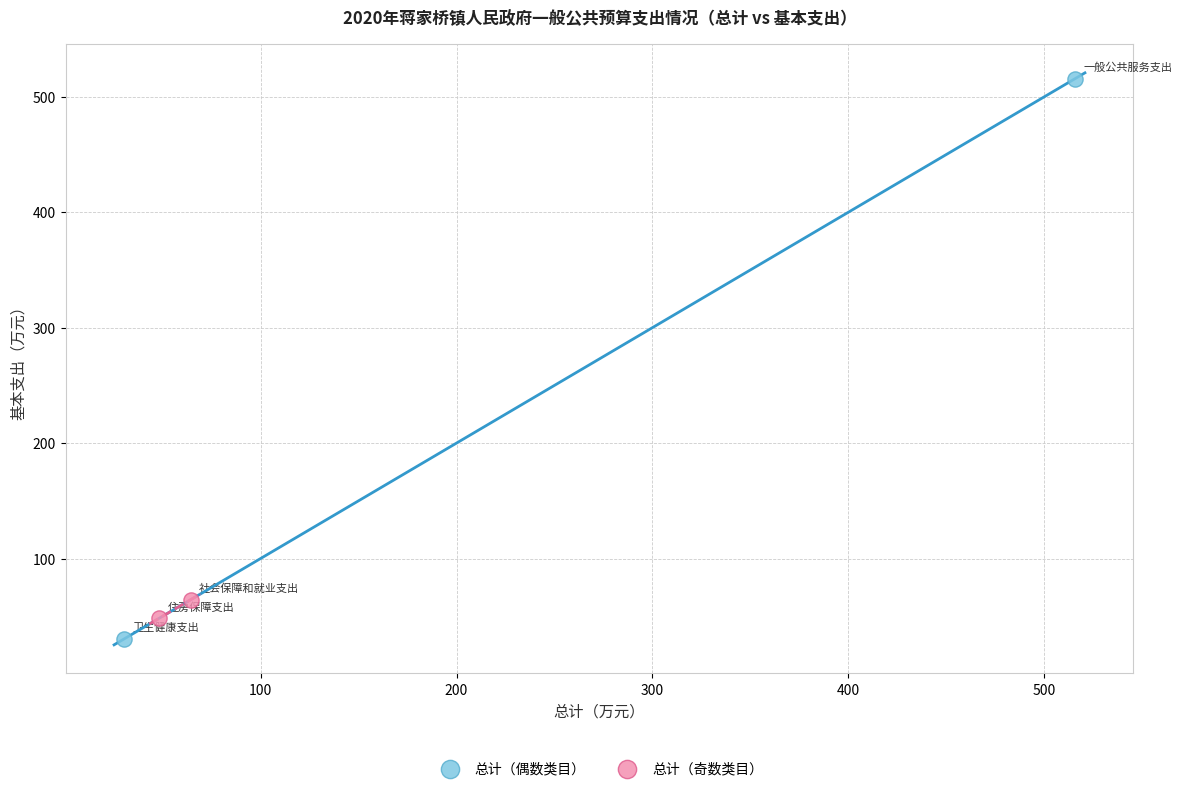

Which series contains the highest Y value?

总计（偶数类目）